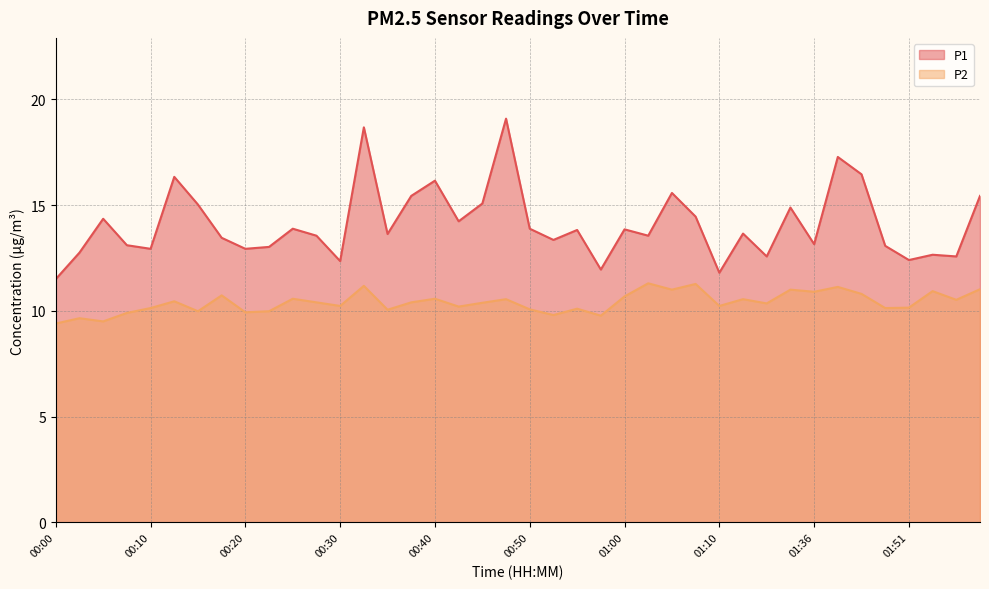

True or false: P1 and P2 cross at least once.

False